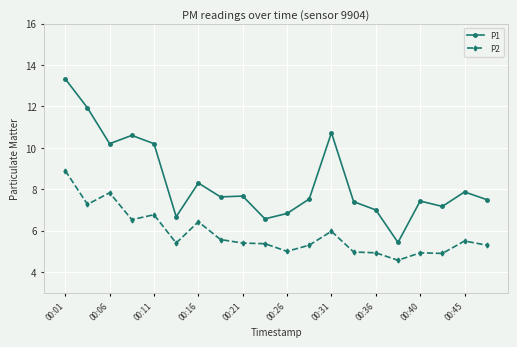

At how many categories does at least one series exceed 11?

2